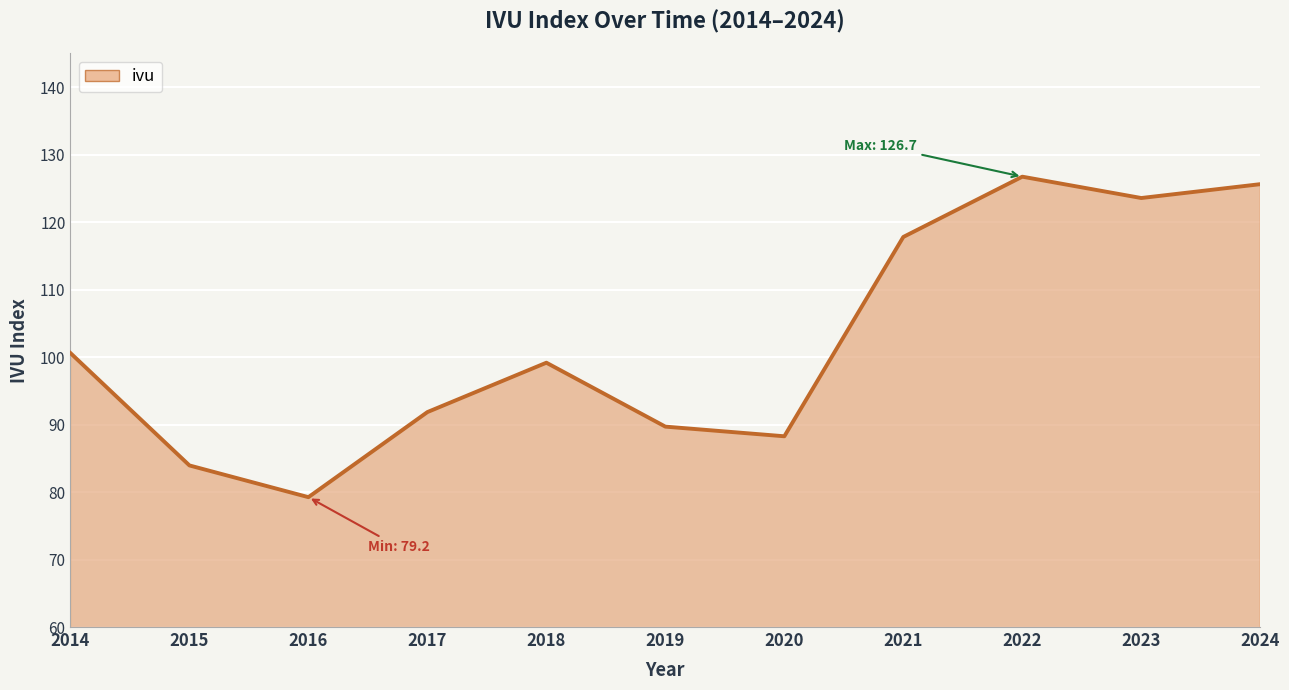

What is the ratio of the value at 2020 to the value at 2015?

1.1